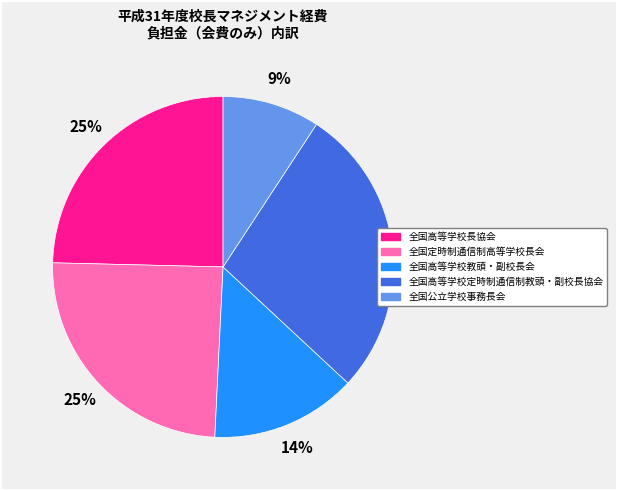

Is there any slice that represents more than half of the pie?

No